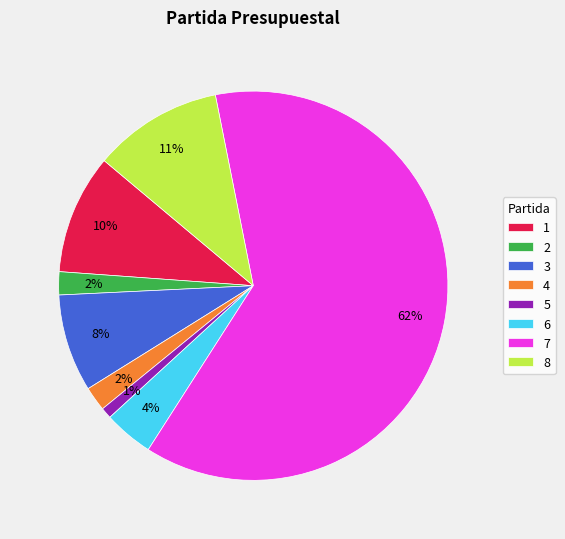

Which slice is the smallest?

5